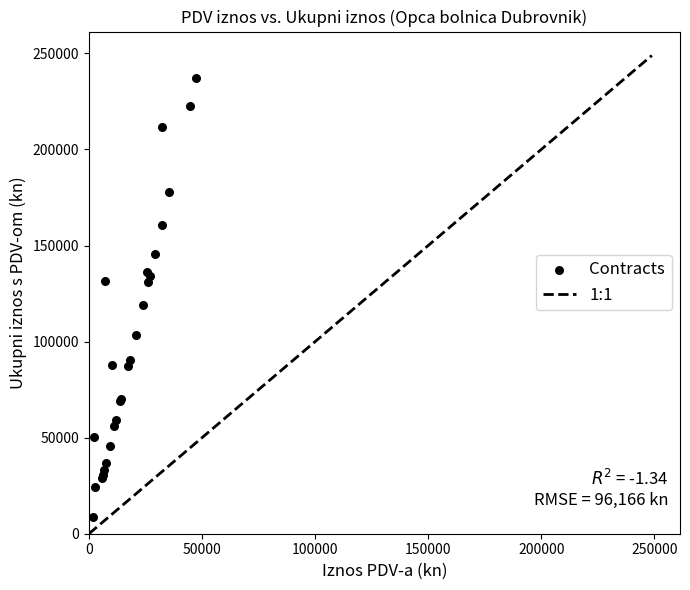

What Y value in the scatter plot is closest to 122831?

119062.5